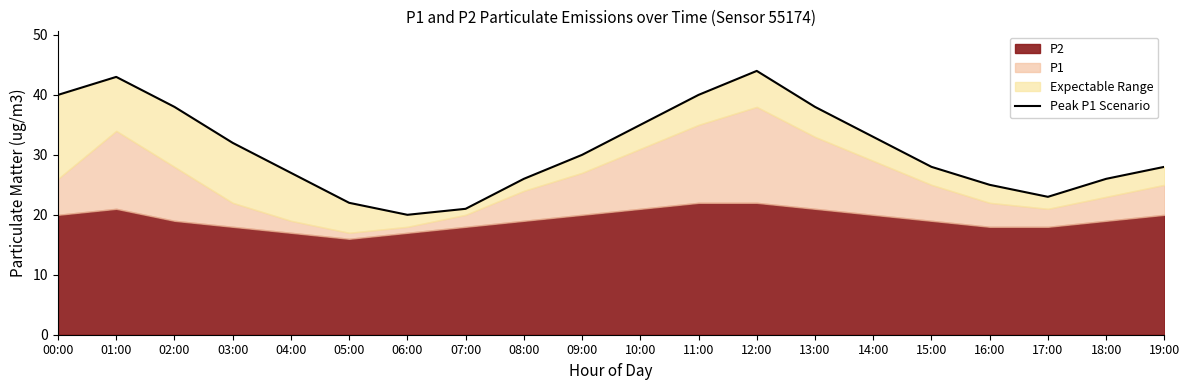

What is the value of the 11th point from the left?

35